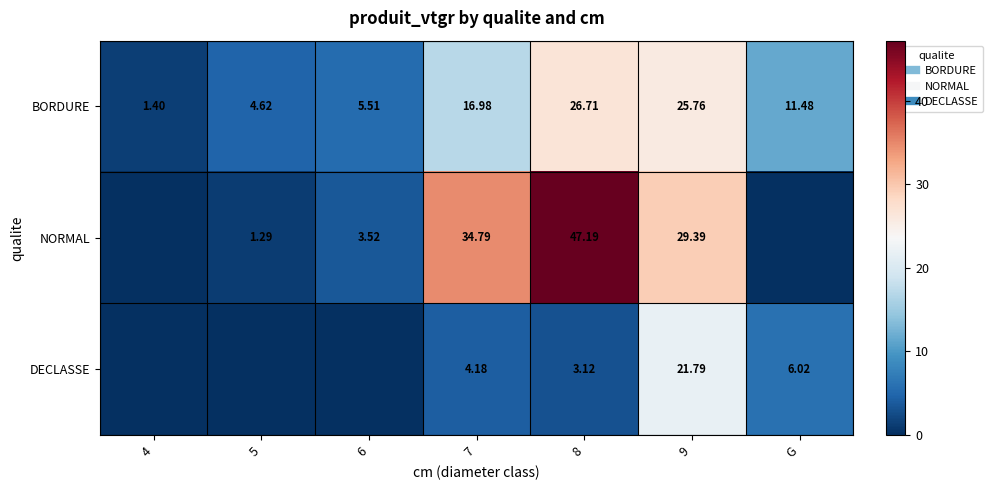

Which category has the highest value in the BORDURE series?

8